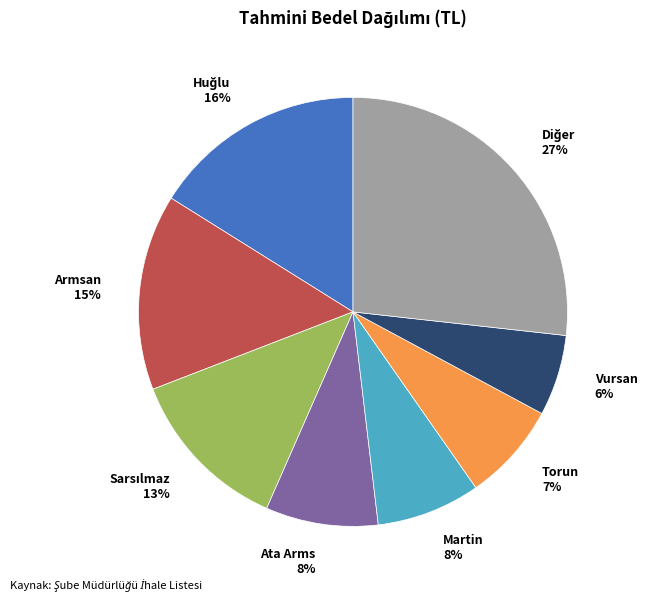

What is the smallest slice in the pie chart?

Vursan